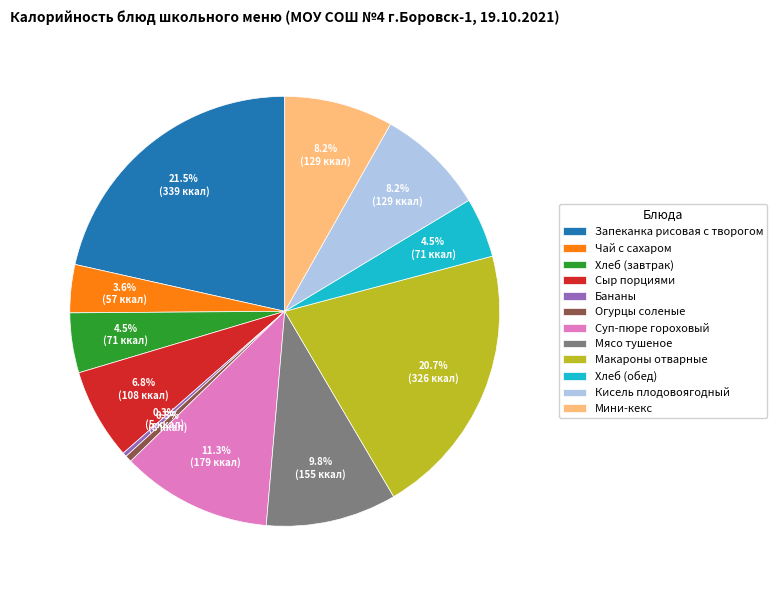

True or false: Кисель плодовоягодный accounts for 1% of the total.

False